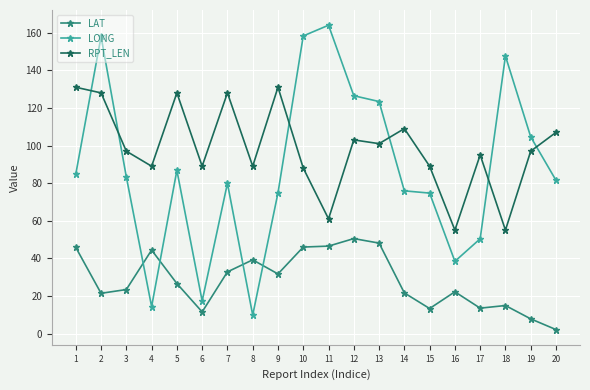

What is the average value of the LAT series?

28.2